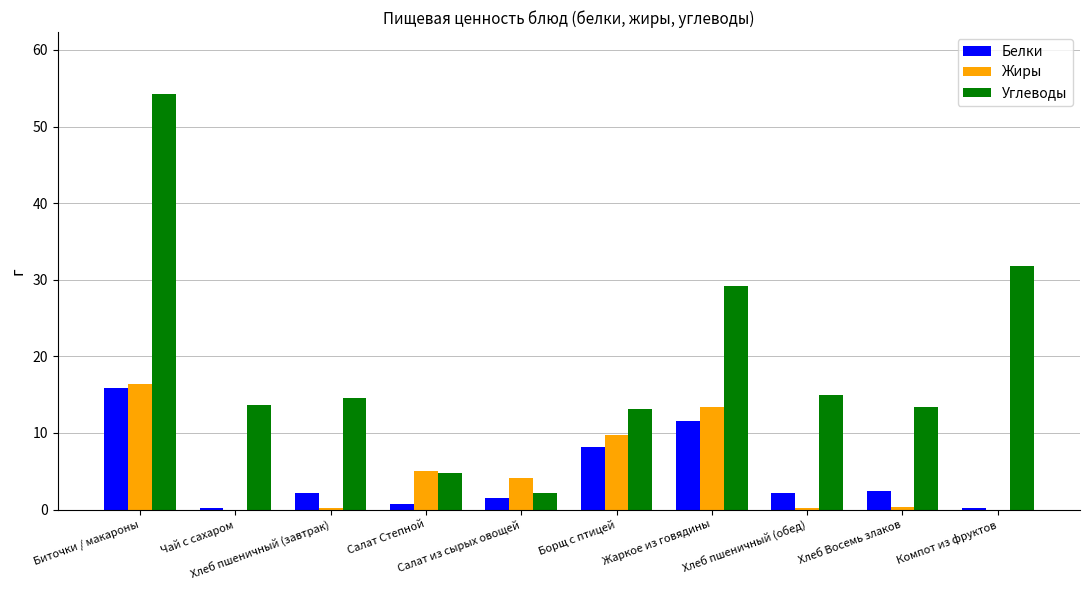

What are all the series names shown in the legend?

Белки, Жиры, Углеводы